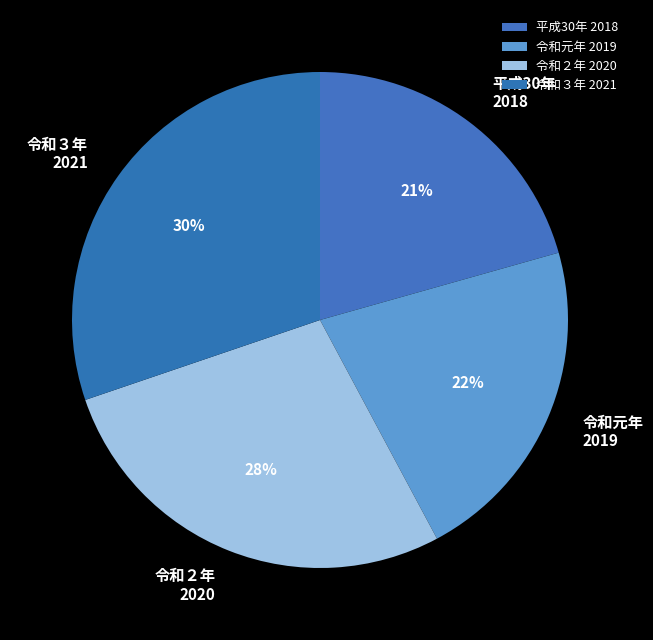

Which has a higher value, 令和３年 2021 or 令和２年 2020?

令和３年 2021